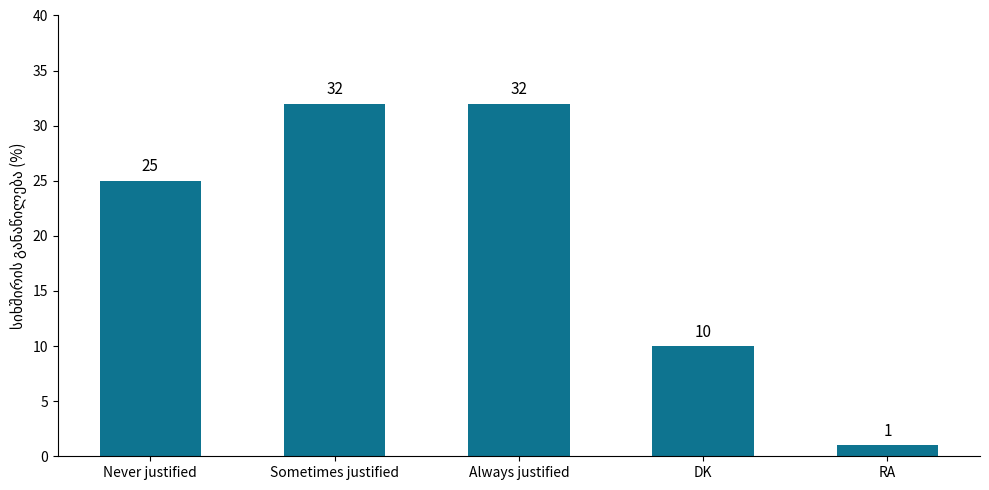

Are the bars horizontal?

No